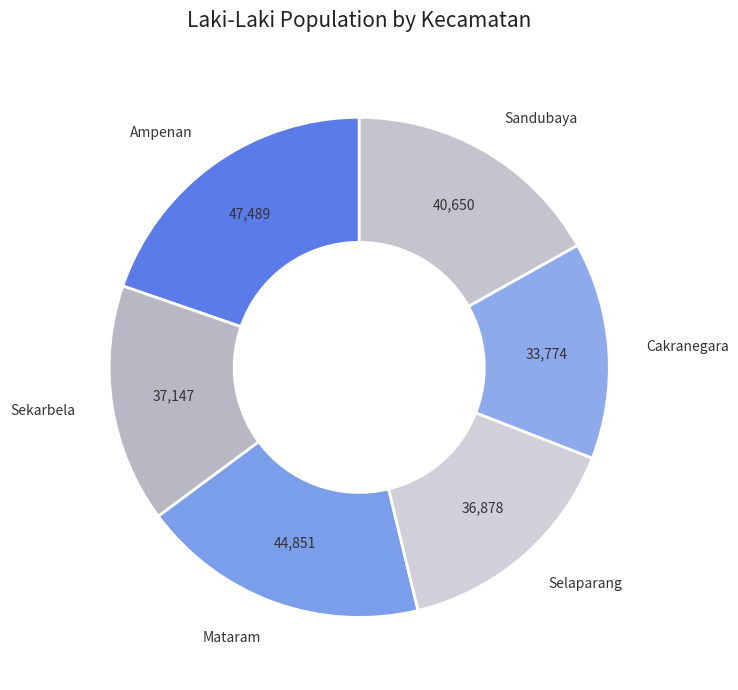

Count the number of slices in the pie.

6